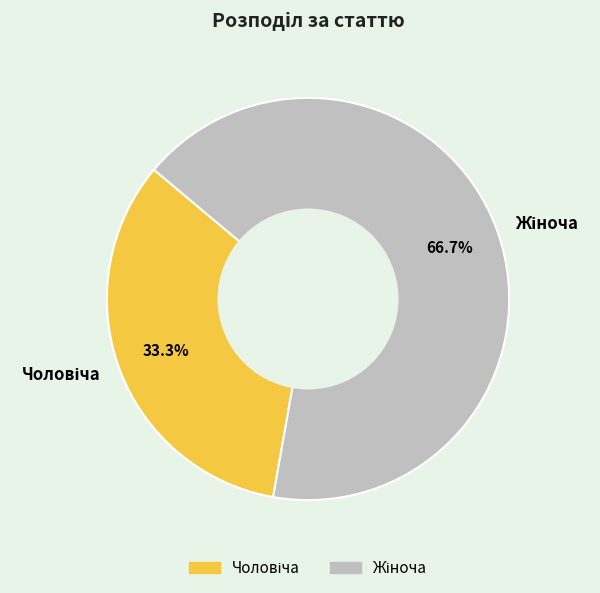

How many segments does this pie chart have?

2